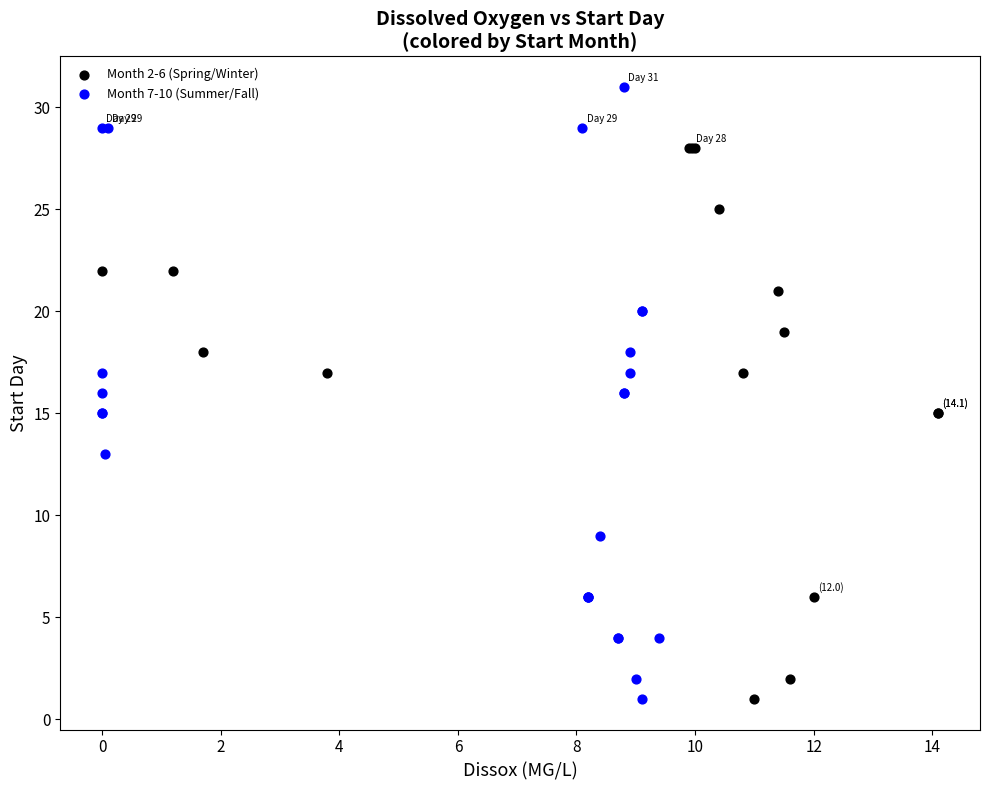

Which series has the widest spread of Y values?

Month 7-10 (Summer/Fall)